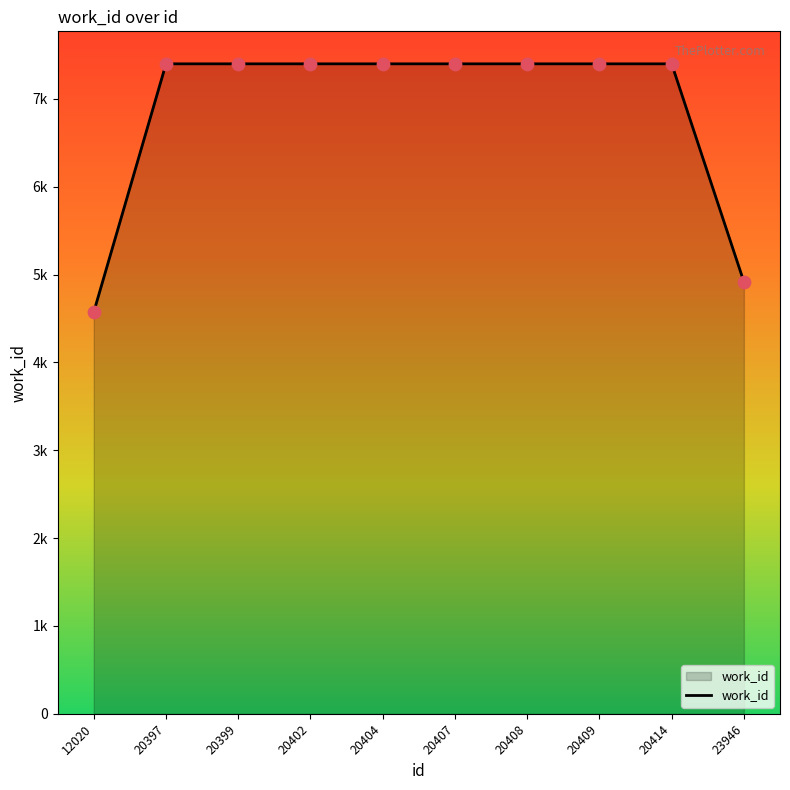

Does the chart have visible grid lines?

No